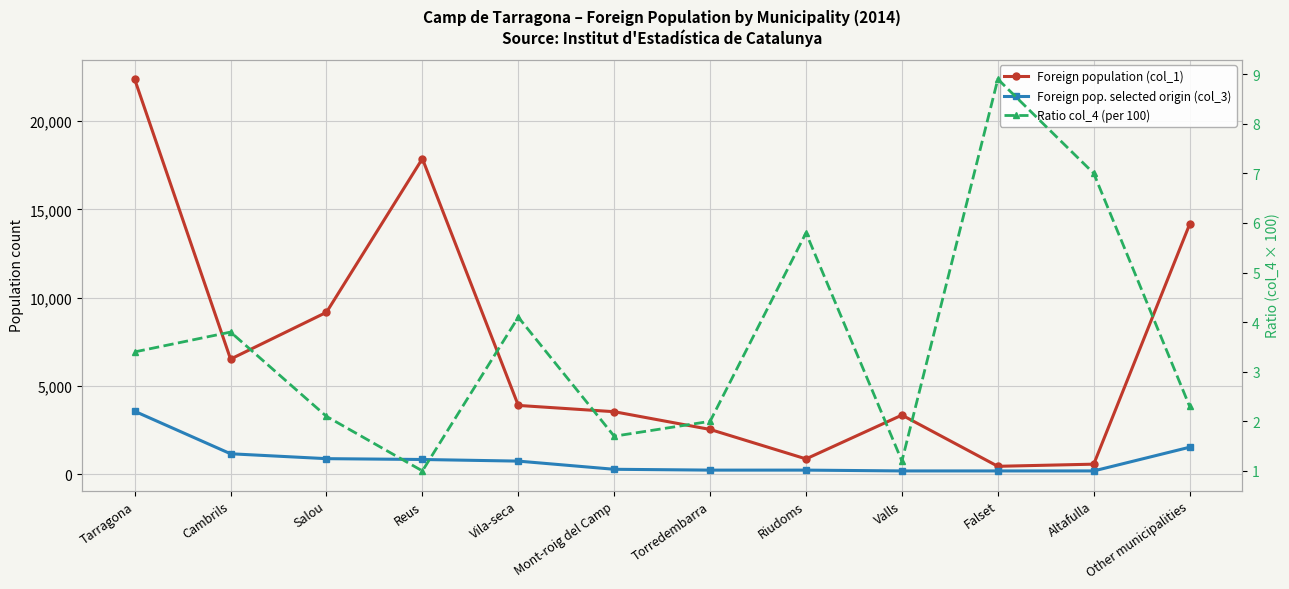

Which series has the largest total across all categories?

Foreign population (col_1)